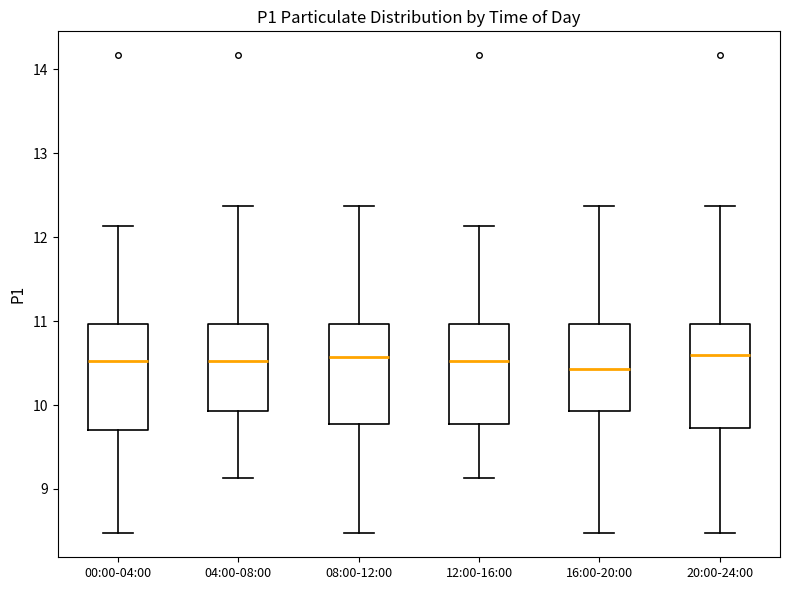

Reading left to right, transcribe this box plot: for each box, give where its median line is, the range the box spans, and where its two whiskers end, as read against the y-axis. The values are not printed on the chart, so give them approximately, as read against the axis.

00:00-04:00: median 10.5, box 9.7 to 11.0, whiskers 8.5 to 12.1
04:00-08:00: median 10.5, box 9.9 to 11.0, whiskers 9.1 to 12.4
08:00-12:00: median 10.6, box 9.8 to 11.0, whiskers 8.5 to 12.4
12:00-16:00: median 10.5, box 9.8 to 11.0, whiskers 9.1 to 12.1
16:00-20:00: median 10.4, box 9.9 to 11.0, whiskers 8.5 to 12.4
20:00-24:00: median 10.6, box 9.7 to 11.0, whiskers 8.5 to 12.4